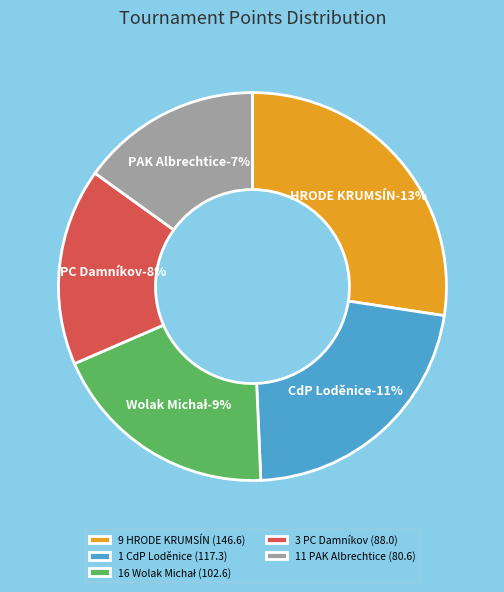

Is there any slice that represents more than half of the pie?

No